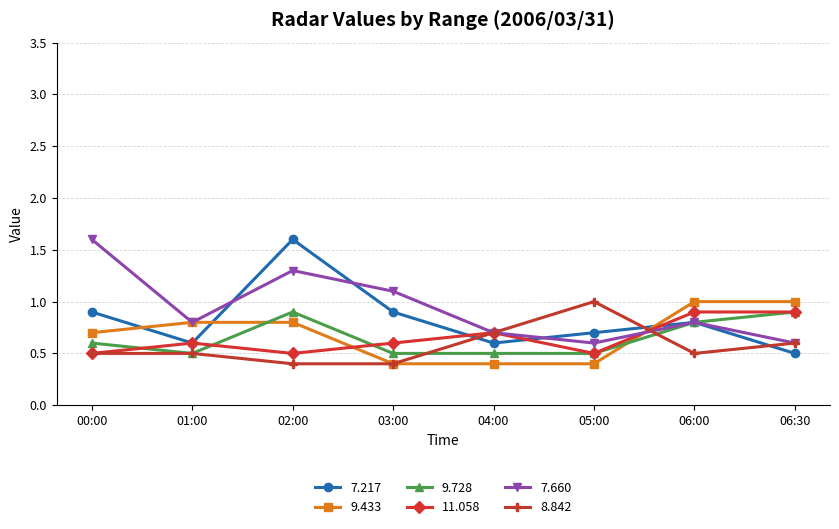

The value of 8.842 at 02:00 is 0.7. True or false?

False